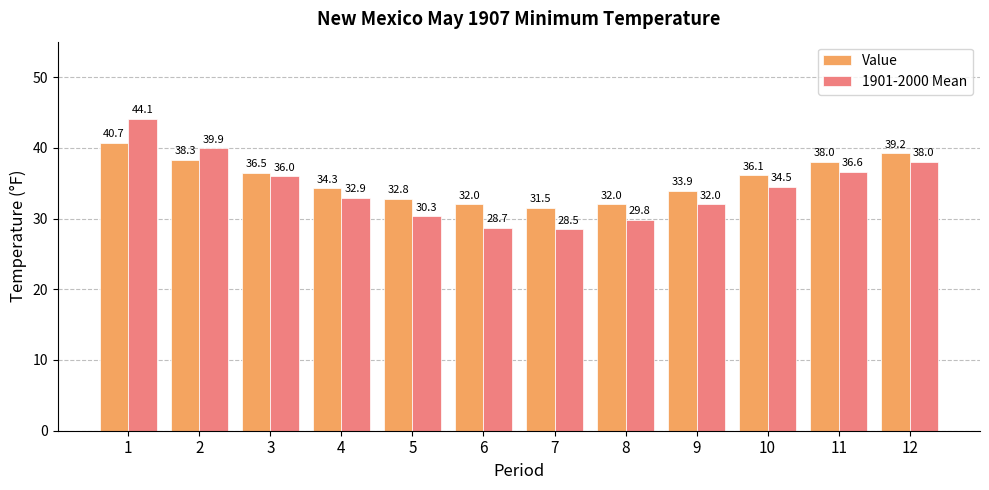

How many series are shown in this chart?

2